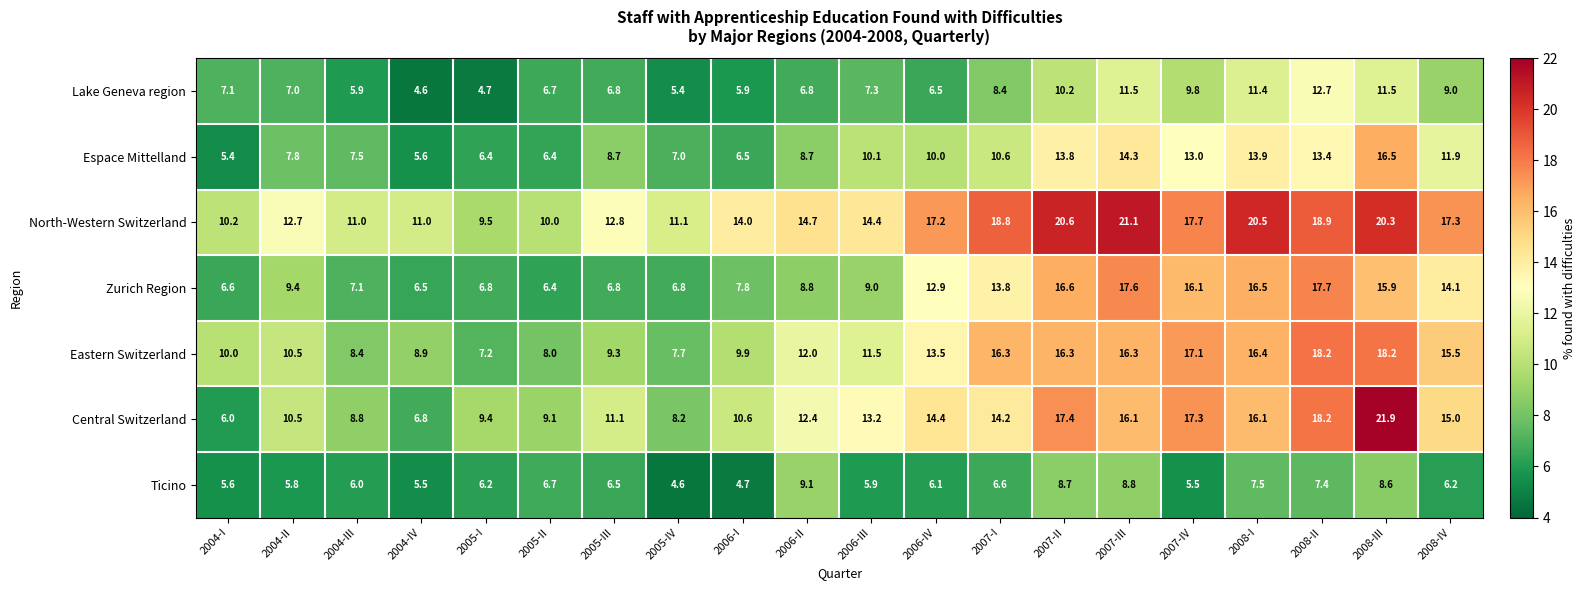

Between 2006-IV and 2008-II, which series saw the biggest shift?

Lake Geneva region